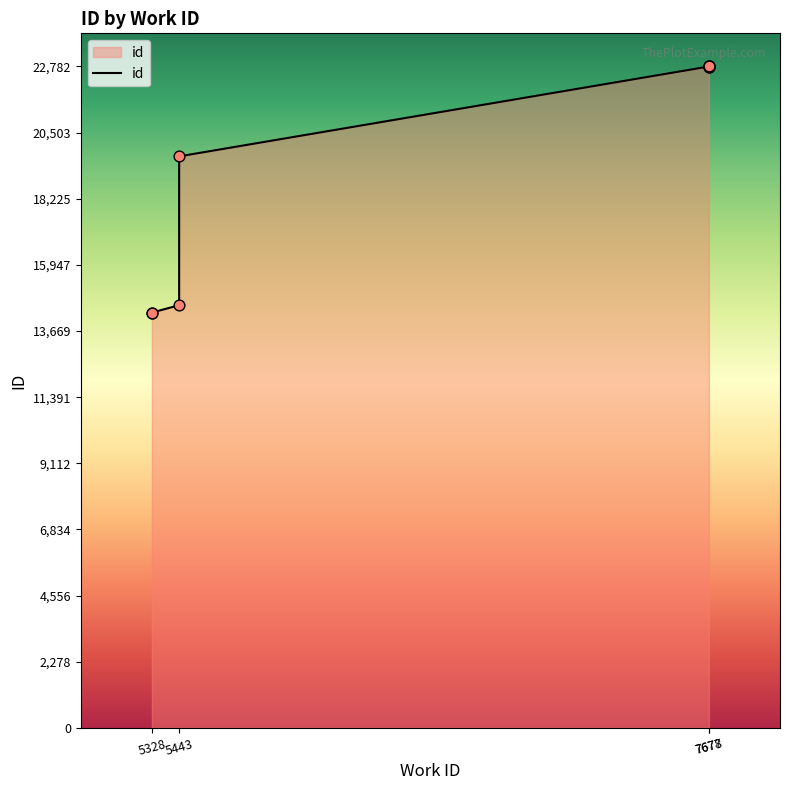

What is the change in value from 5328 to 7678?

+8478